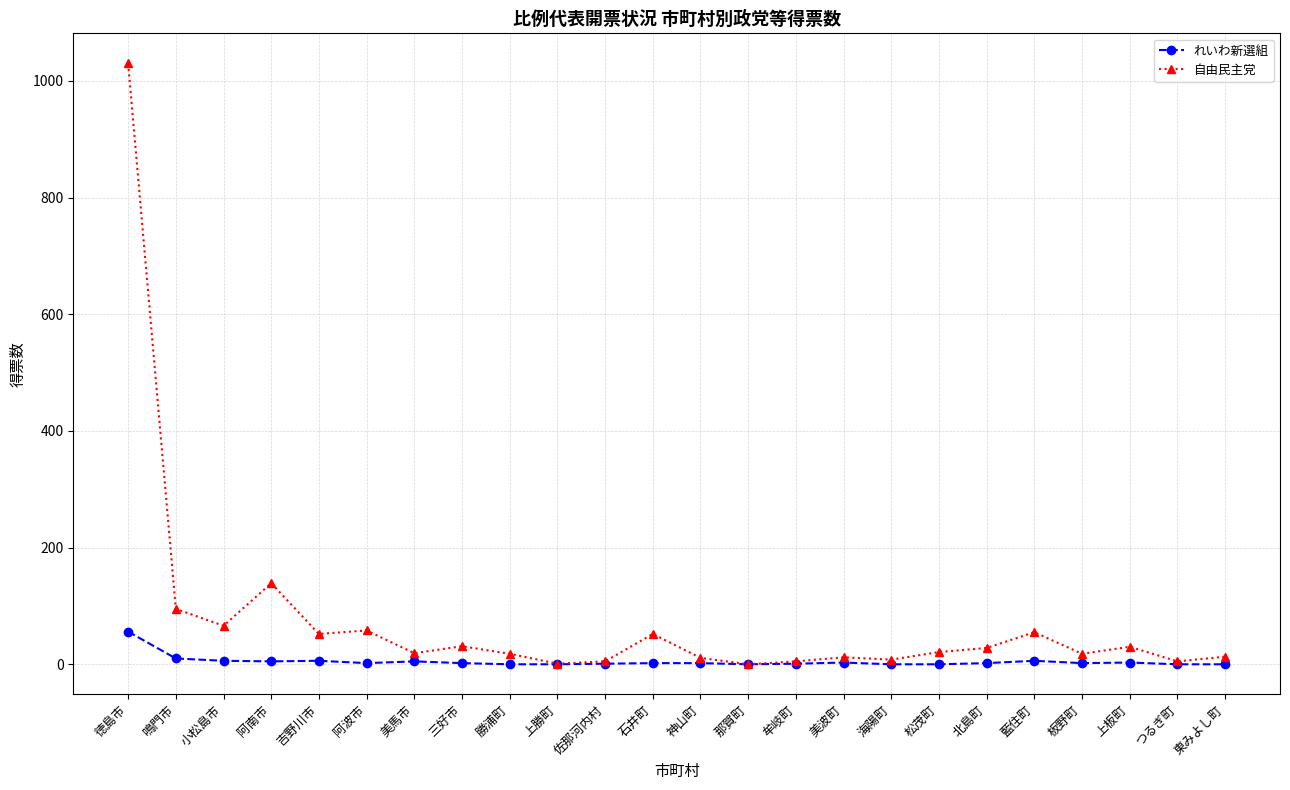

What position from the right is 徳島市?

24